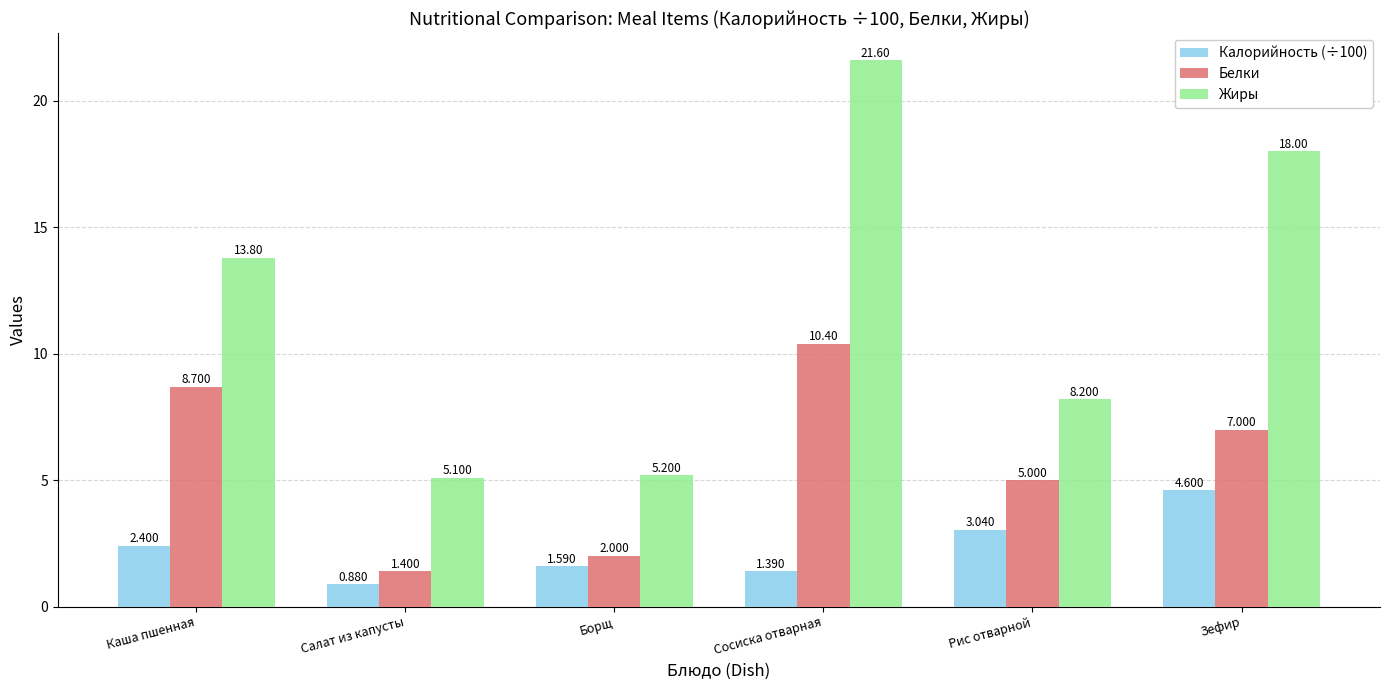

Rank the series at Сосиска отварная from lowest to highest value.

Калорийность (÷100), Белки, Жиры